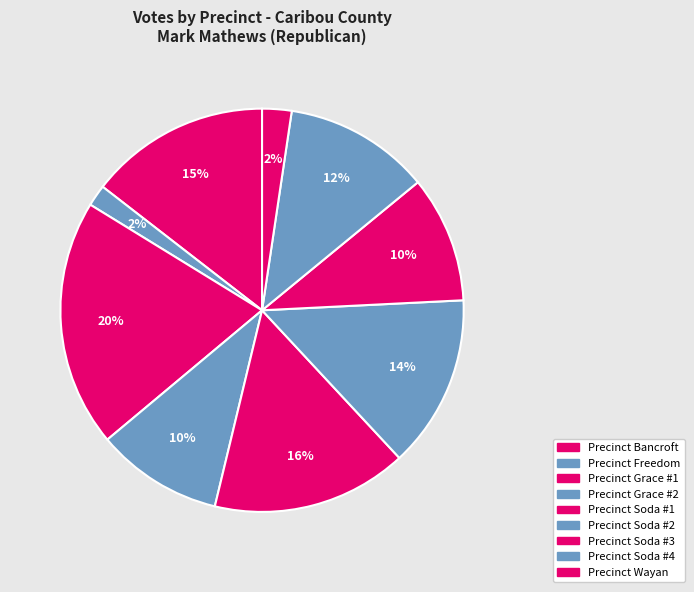

True or false: Precinct Soda #2 accounts for 2% of the total.

False